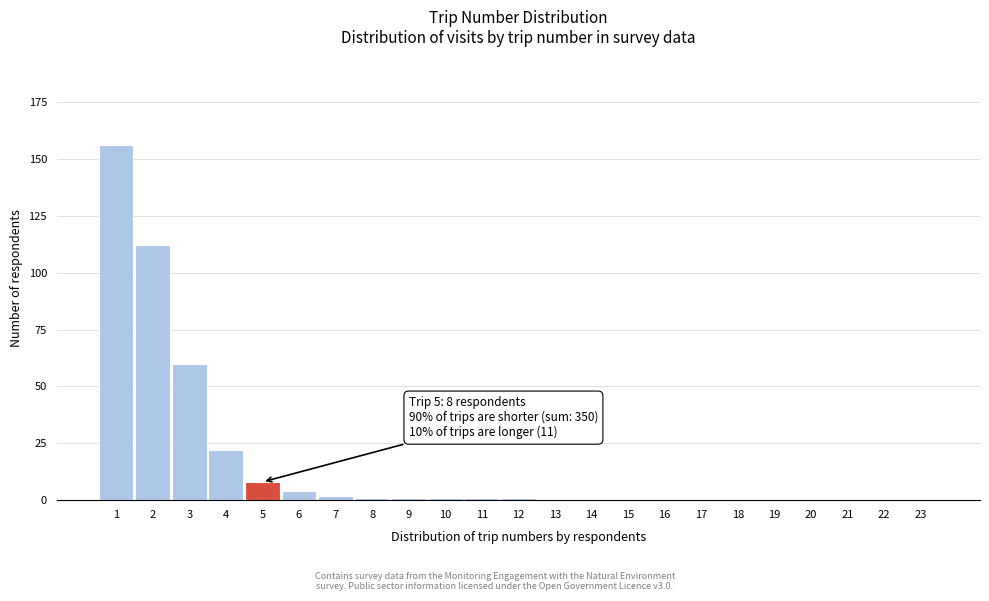

Reading right to left, list all the values displayed in this chart.

23=0	22=0	21=0	20=0	19=0	18=0	17=0	16=0	15=0	14=0	13=0	12=1	11=1	10=1	9=1	8=1	7=2	6=4	5=8	4=22	3=60	2=112	1=156